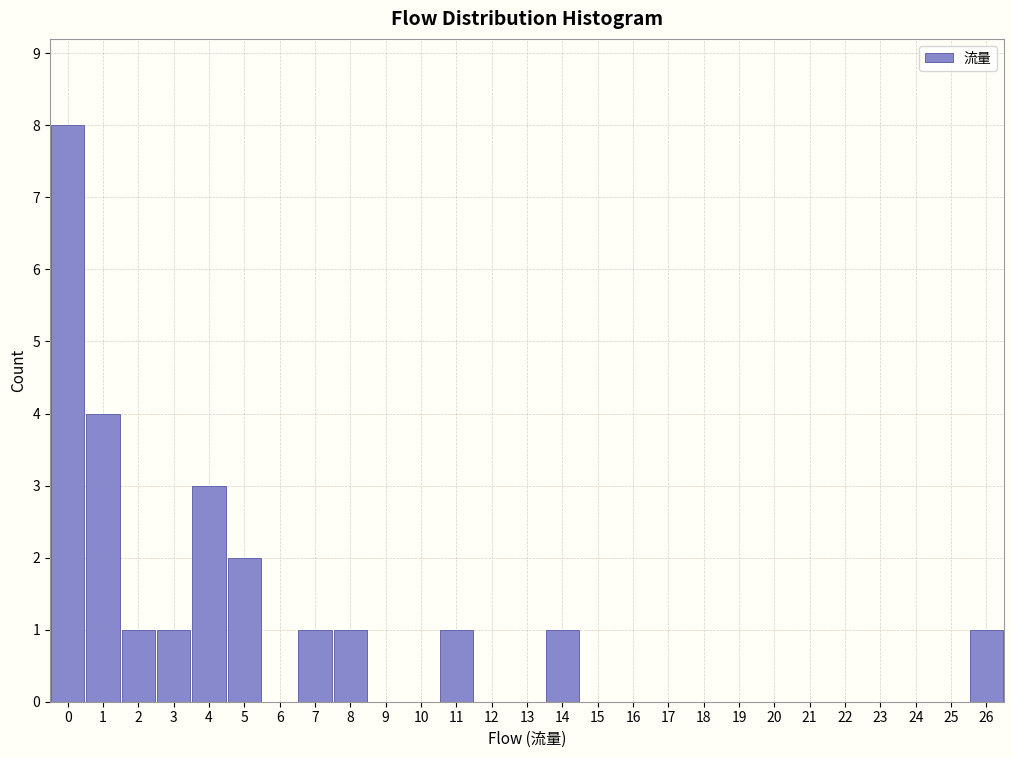

Which range on the x-axis has the tallest bar?

-0.5 to 0.5